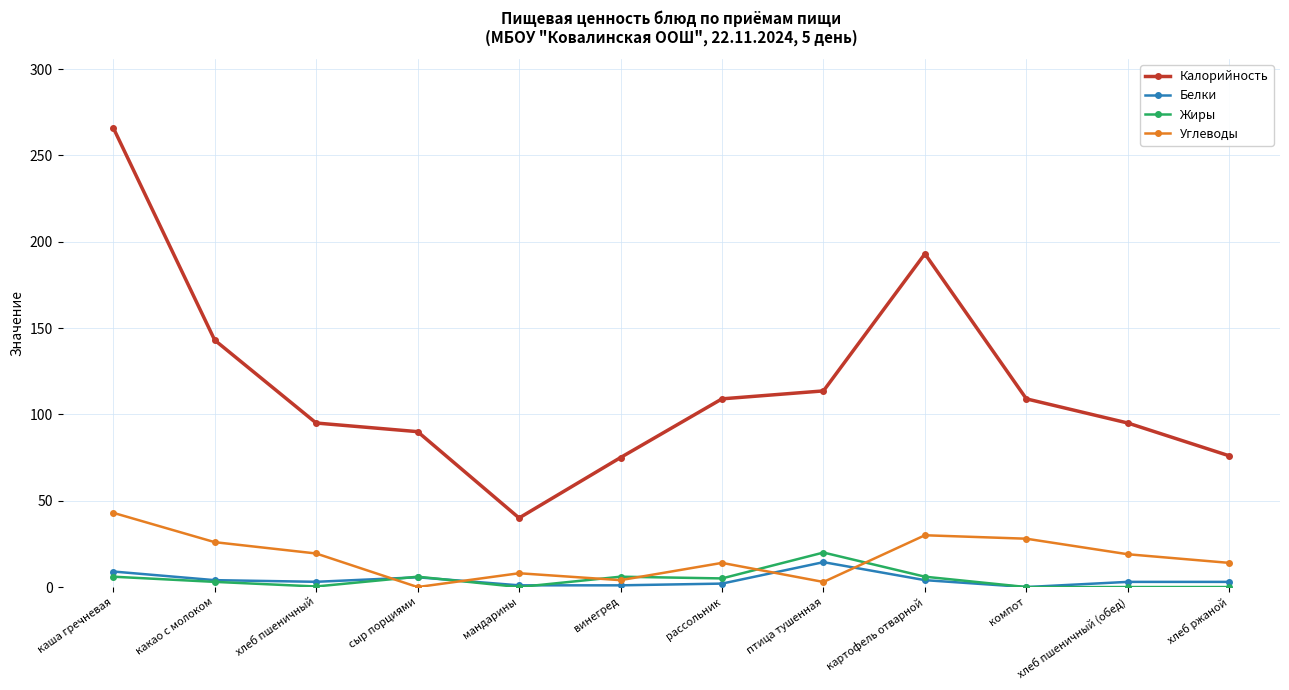

What is the label of the 2nd point from the right?

хлеб пшеничный (обед)